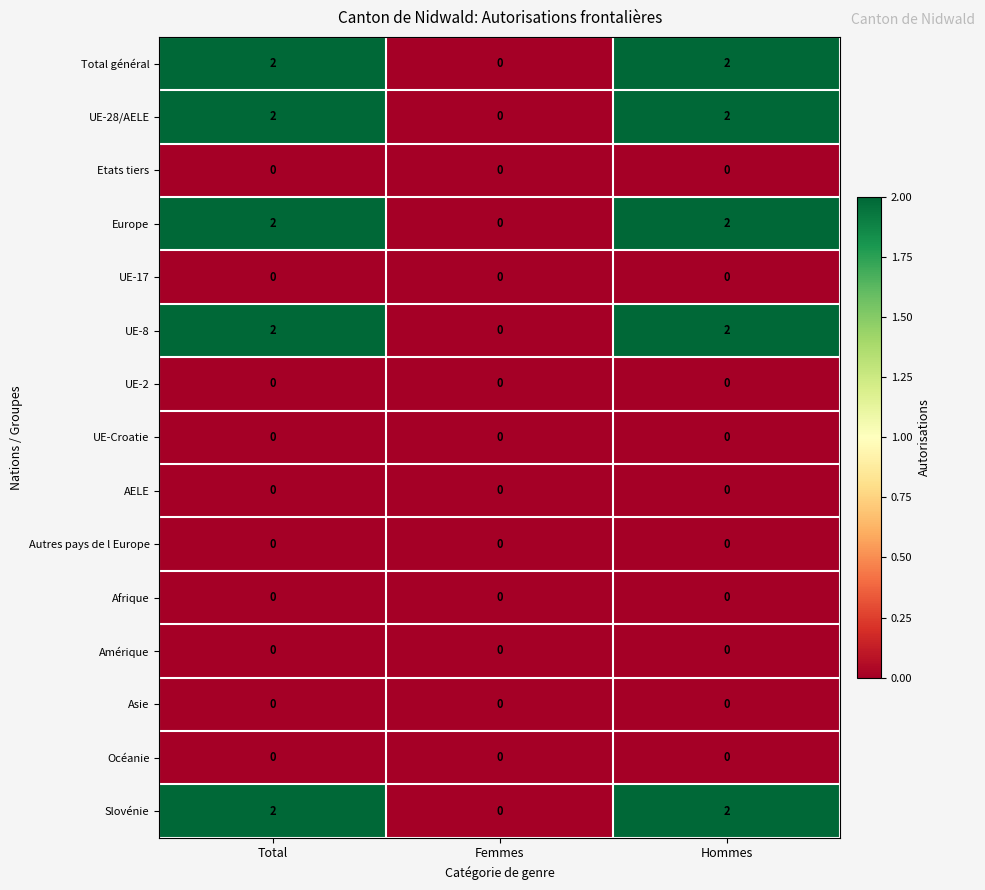

The value of UE-2 at Femmes is 0. True or false?

True